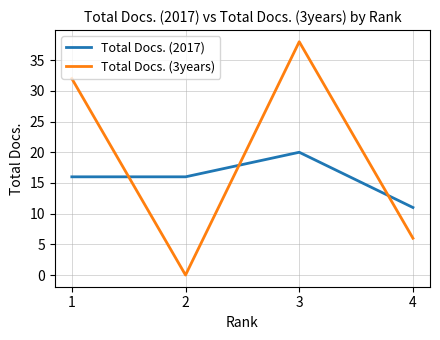

The value of Total Docs. (3years) at 4 is 3. True or false?

False